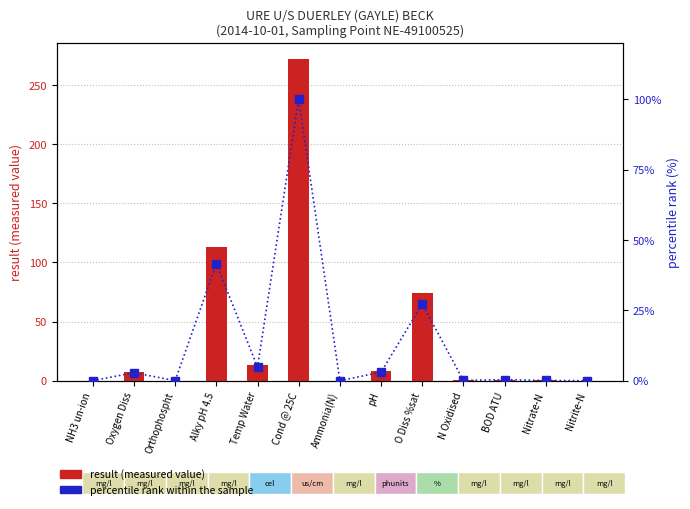

What is the spread (max minus min) of values at Alky pH 4.5?

71.5